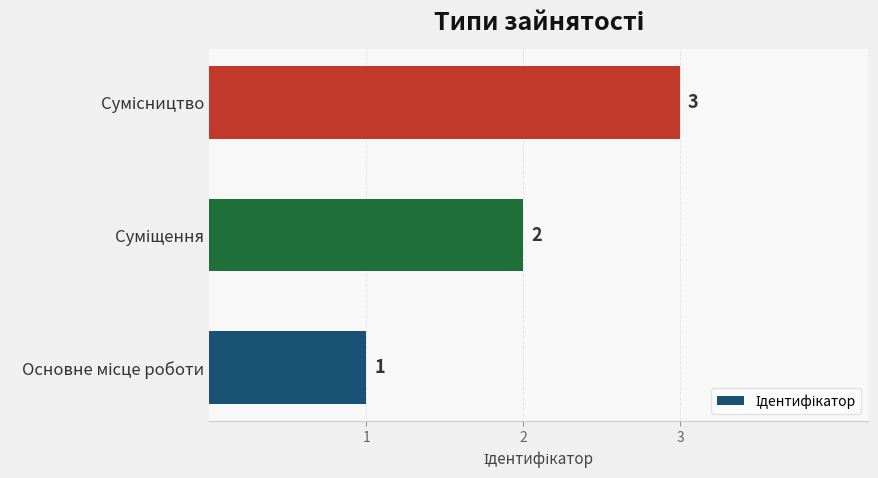

How many bars are there in total?

3